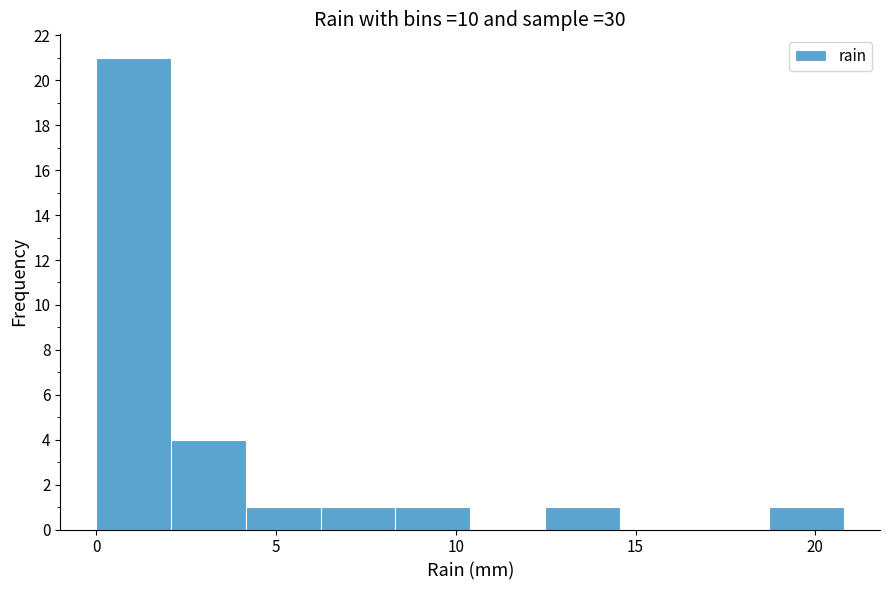

Reading left to right, transcribe this chart: for each bar, give the range it covers on the x-axis and its height. Neither the bar edges nor the heights are printed on the chart, so give them approximately, as read against the axes.

0.0 to 2.0: 21
2.0 to 4.0: 4
4.0 to 6.0: 1
6.0 to 8.5: 1
8.5 to 10.5: 1
10.5 to 12.5: 0
12.5 to 14.5: 1
14.5 to 16.5: 0
16.5 to 18.5: 0
18.5 to 21.0: 1